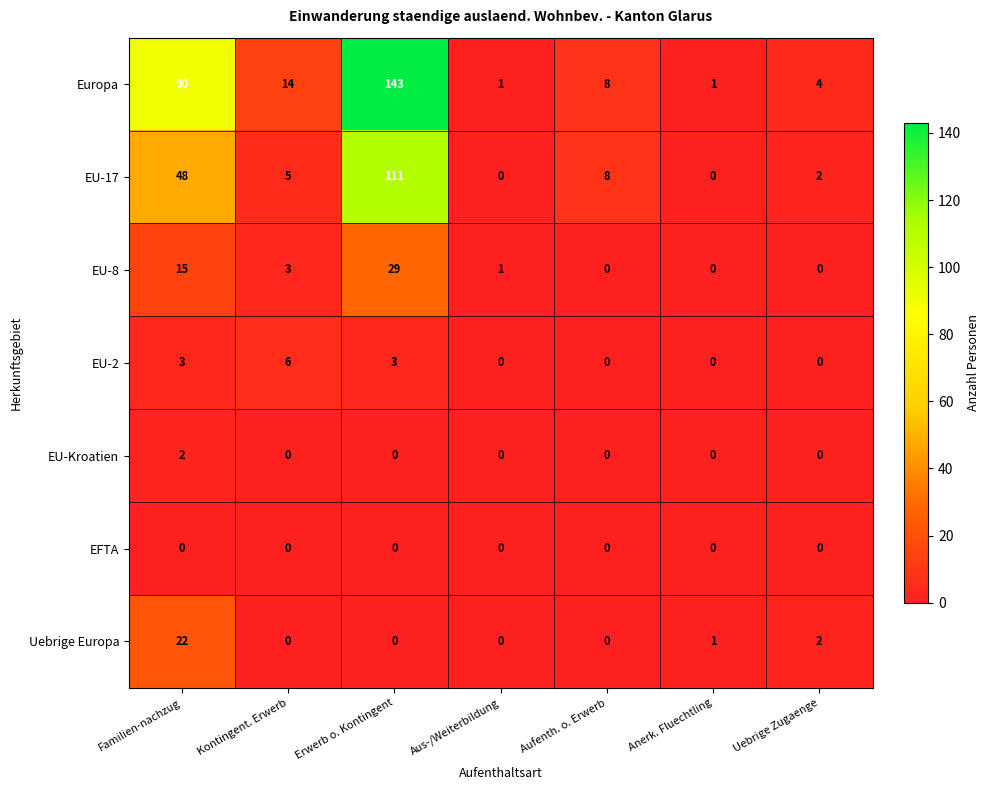

Which series has the largest total across all categories?

Europa